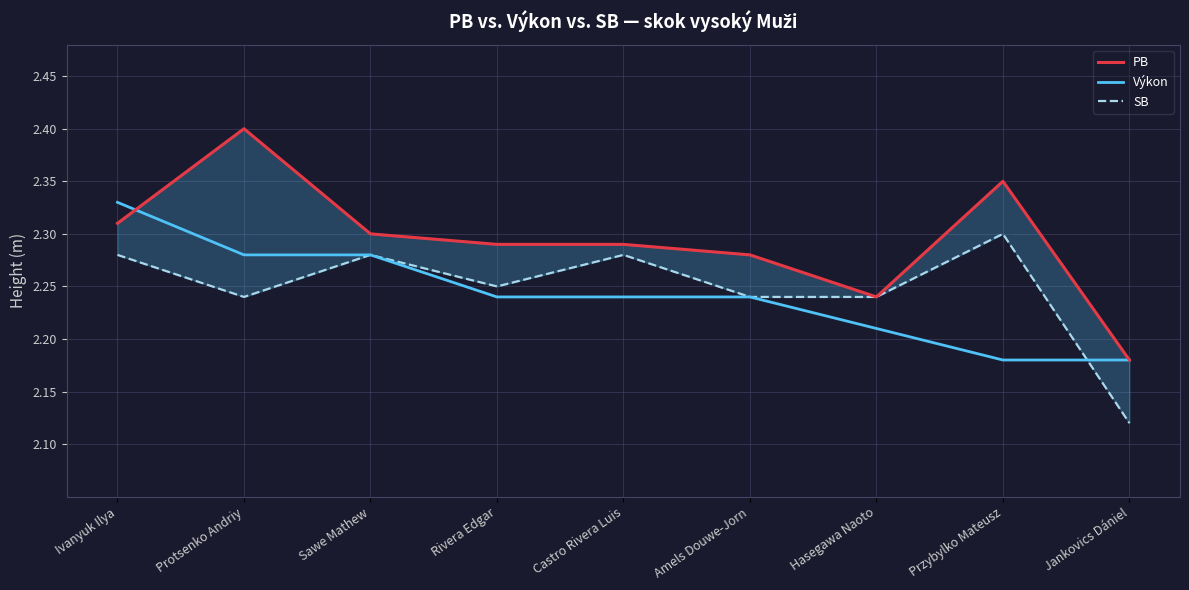

Which series has the largest range (max minus min)?

PB